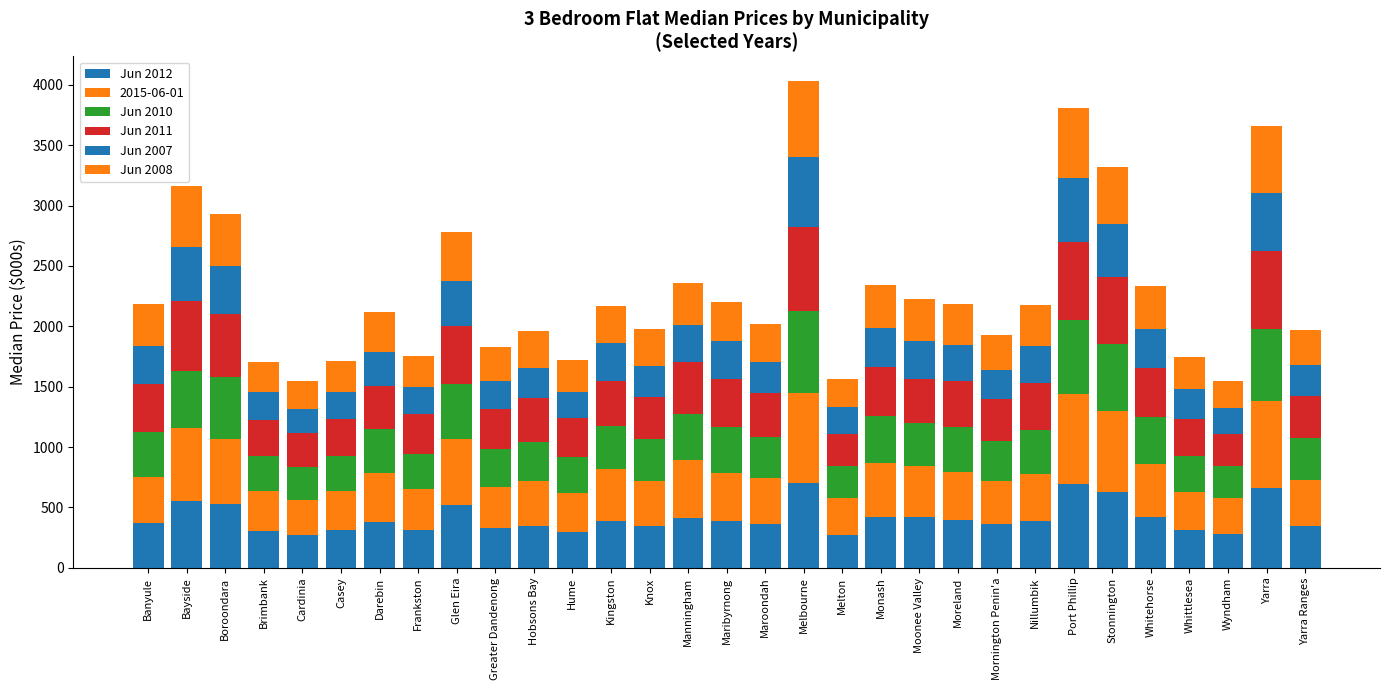

What is the sum of the Jun 2012 values at Whittlesea and Boroondara?

840